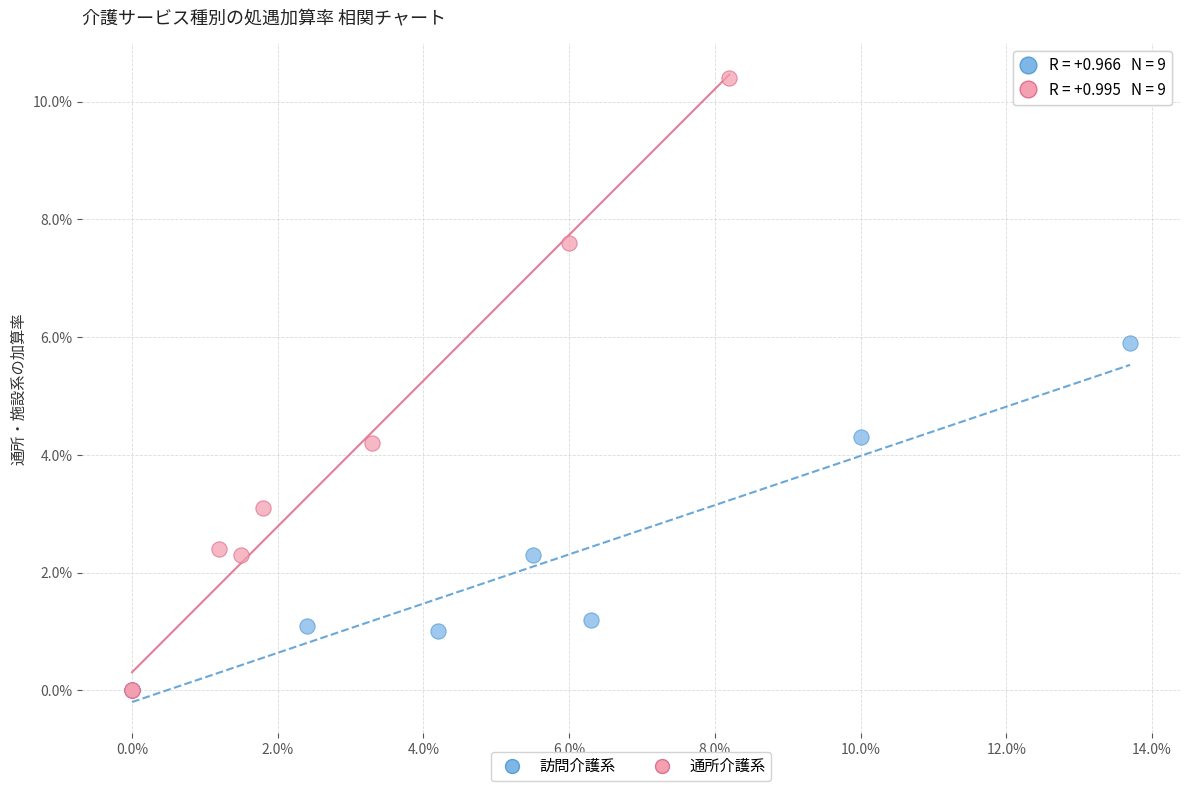

What are all the series names shown in the legend?

訪問介護系, 通所介護系